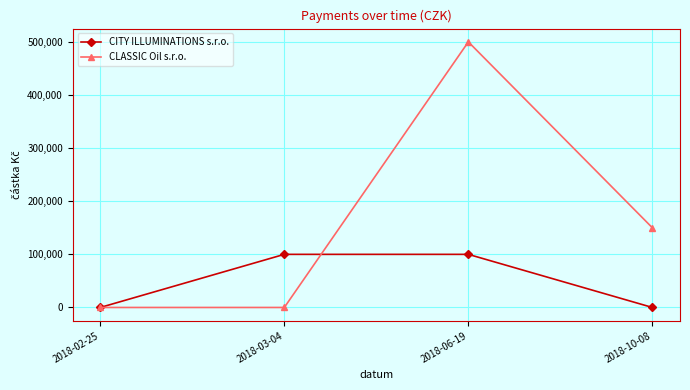

What is the total value across all series at 2018-10-08?

150000